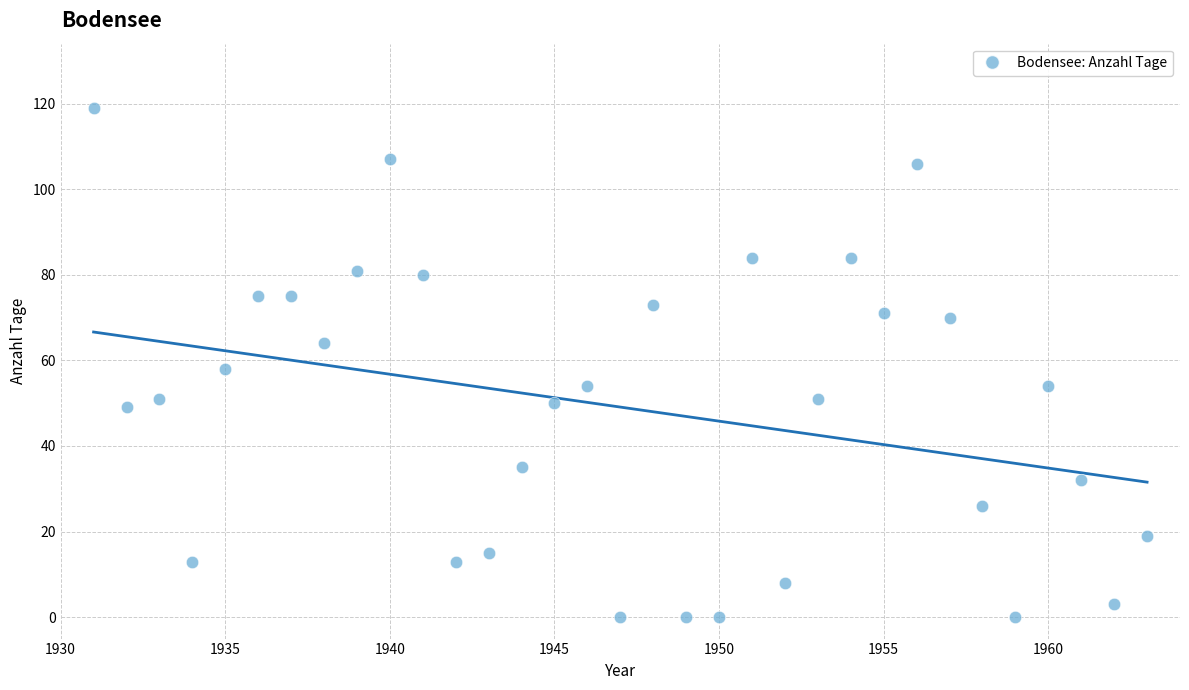

What is the range of X values (max minus min)?

32